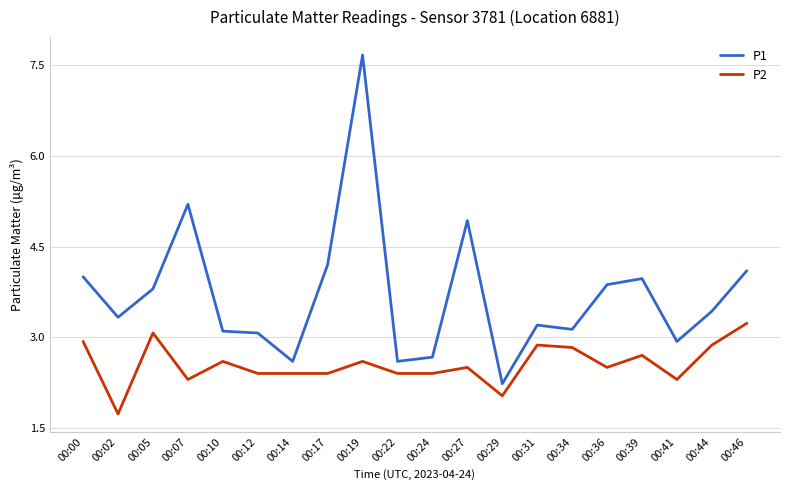

At which label does P2 reach its peak?

00:46